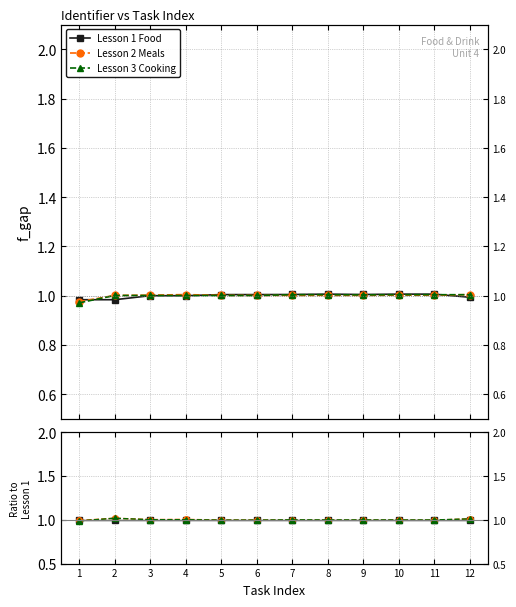

The value of Lesson 2 Meals at 8 is 1.0. True or false?

True